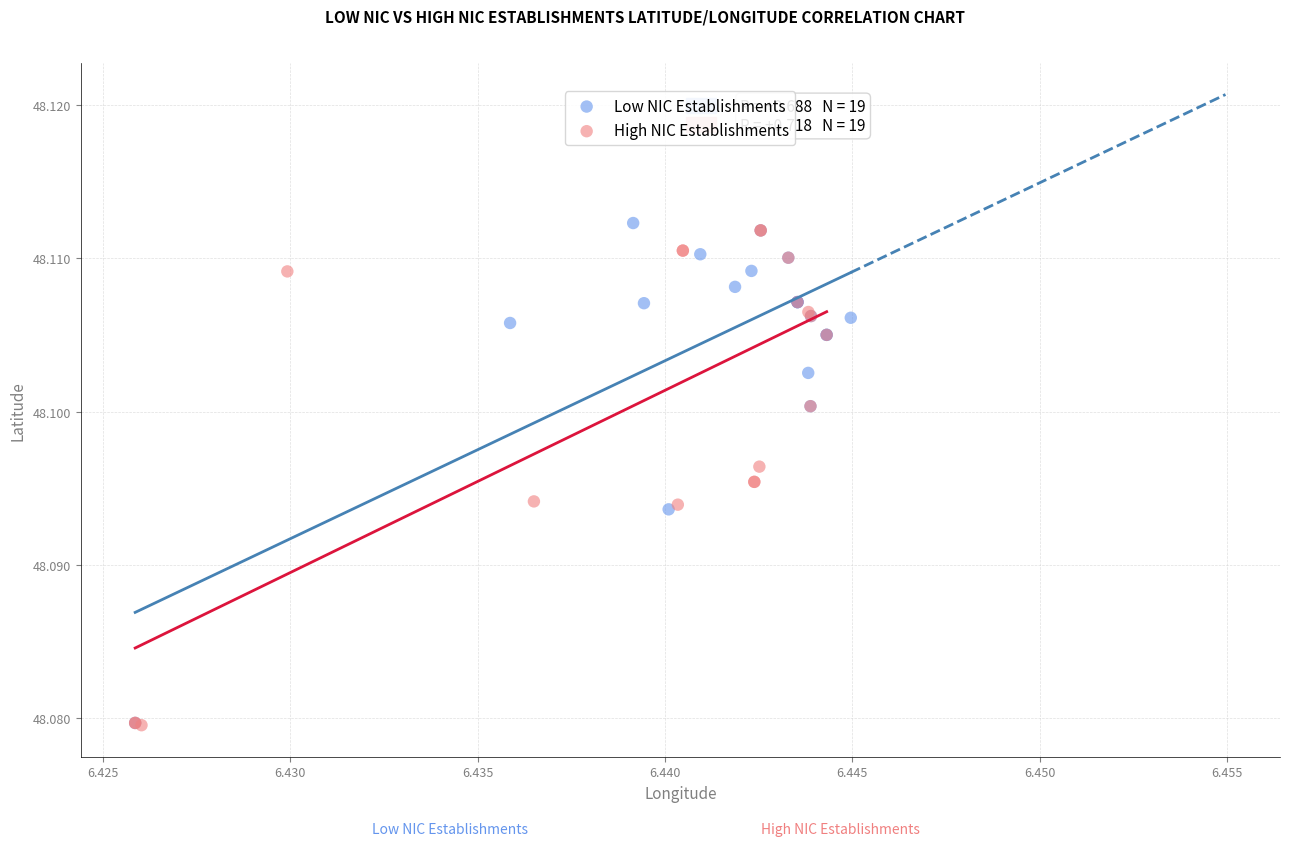

What are all the series names shown in the legend?

Low NIC Establishments, High NIC Establishments